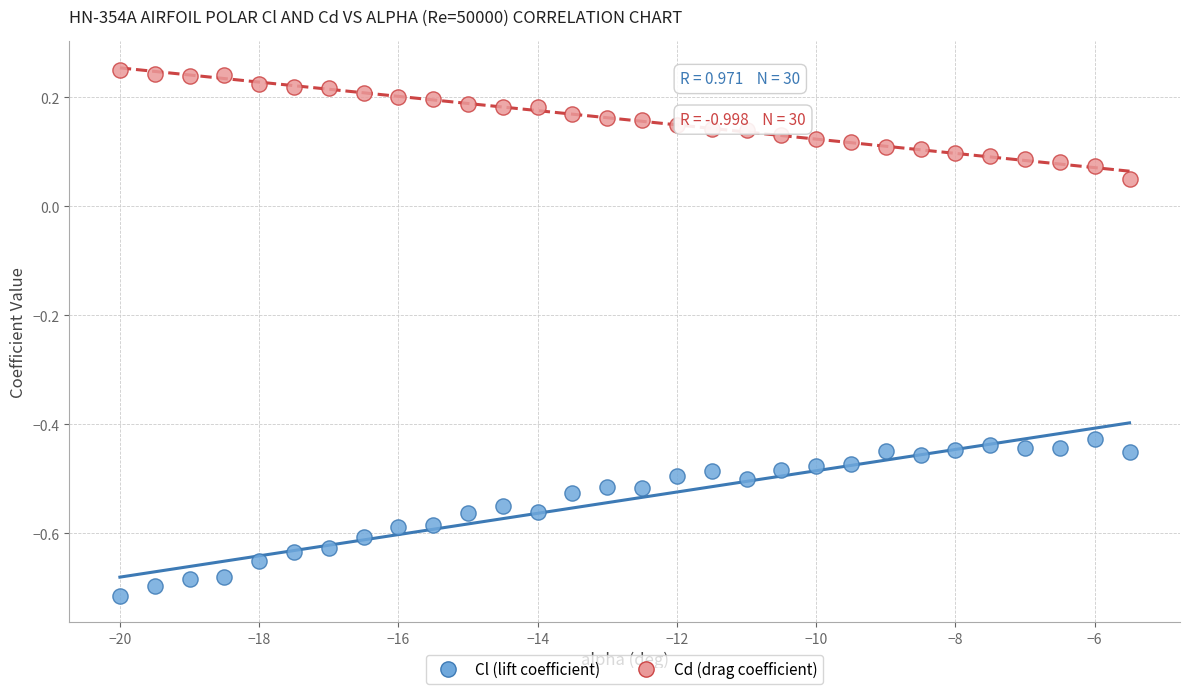

What is the X range (max minus min) for the scatter plot?

14.5